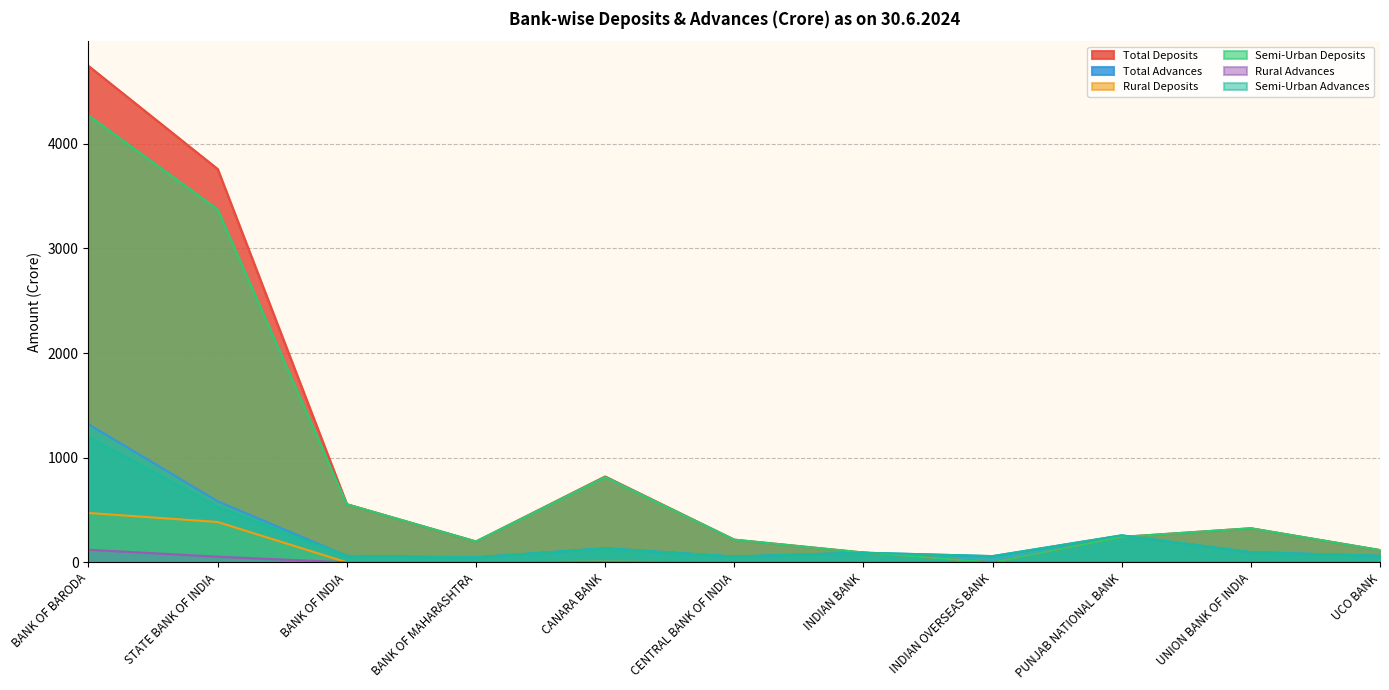

True or false: Total Deposits and Rural Advances cross at least once.

False